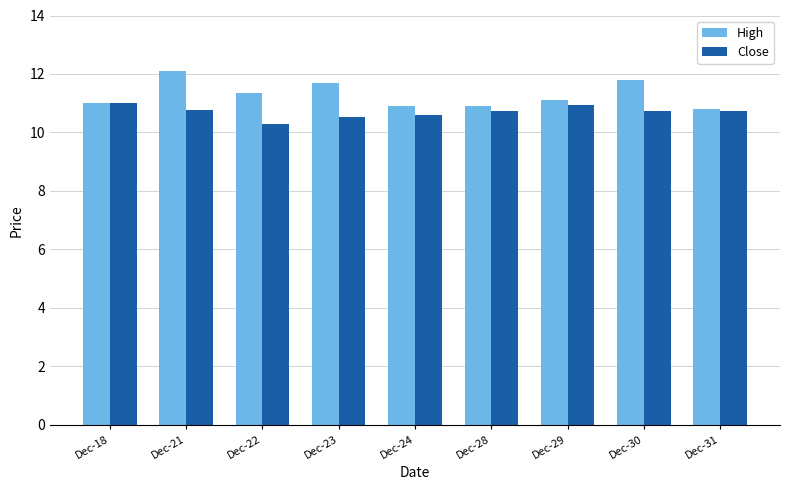

What is the total value across all series at Dec-24?

21.5